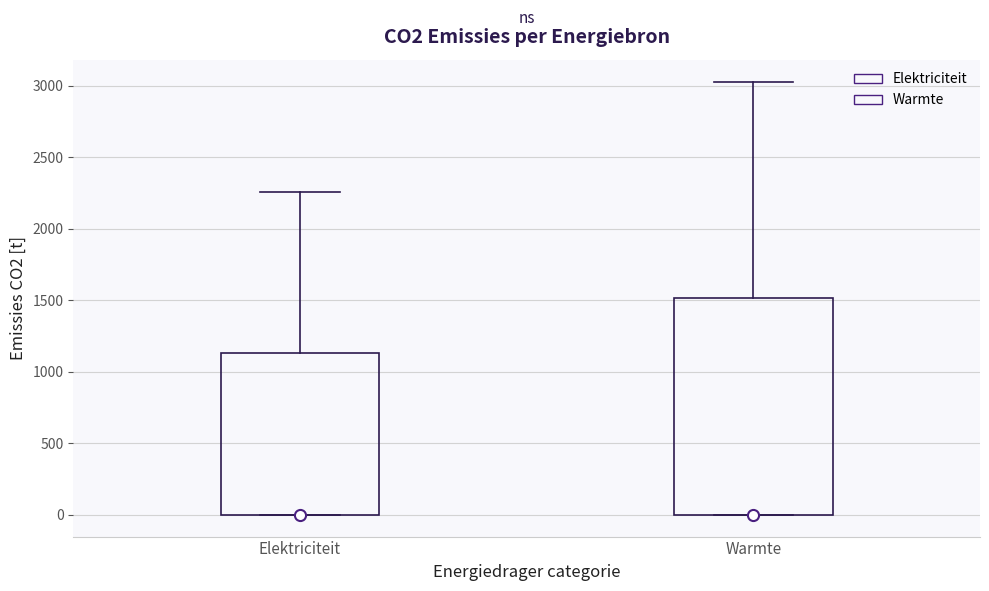

Where does the upper whisker of the box for Warmte end on the y-axis? The values are not printed on the chart, so give them approximately, as read against the axis.

3050